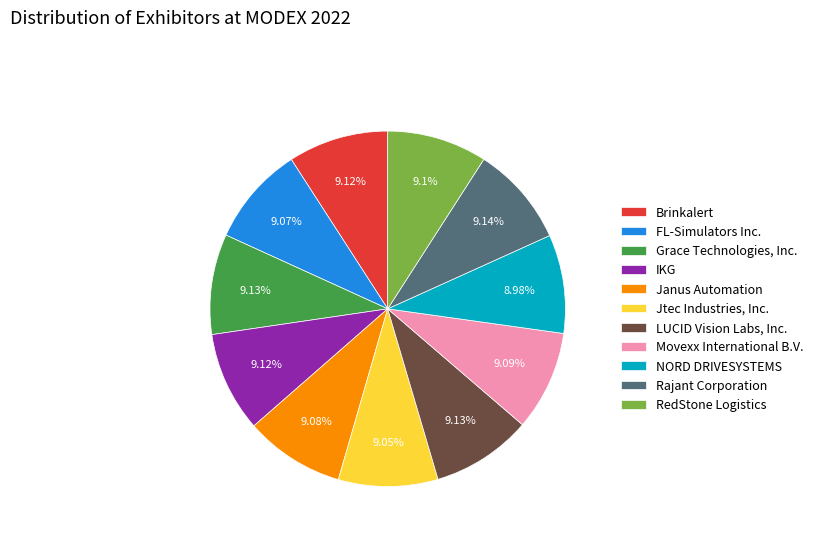

How many slices are in this pie chart?

11